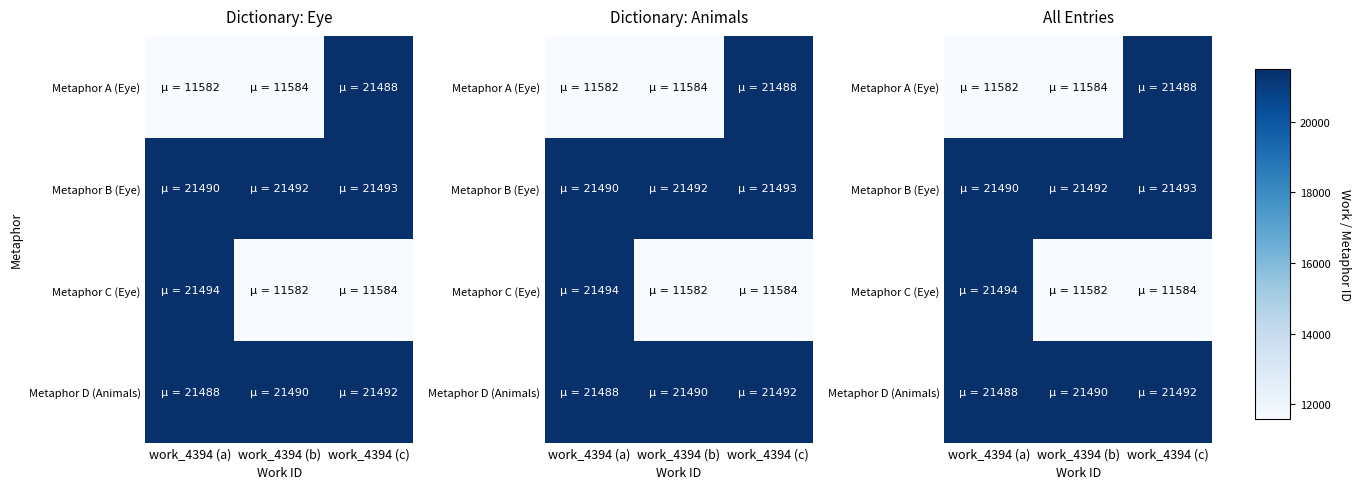

What is the difference between the maximum and second lowest values in the Metaphor B (Eye) series?

1